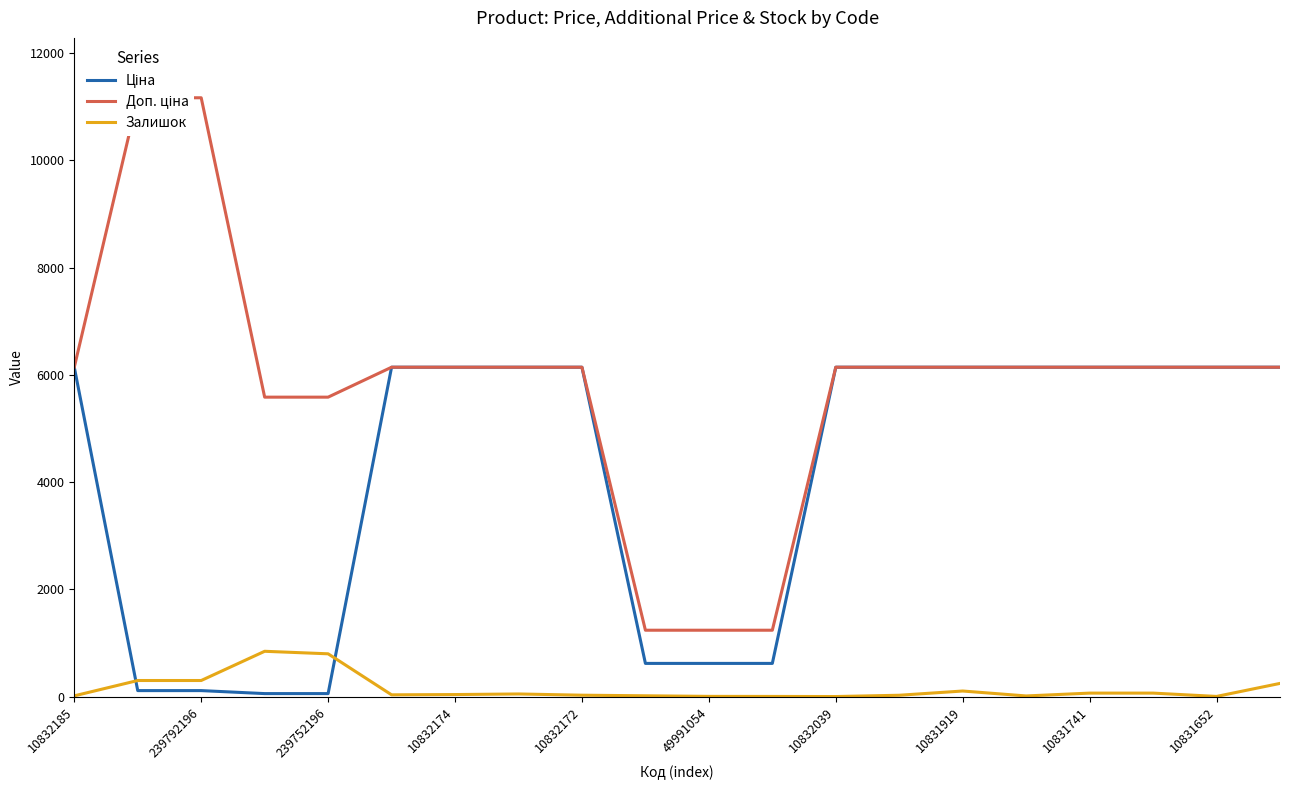

What is the average value of the Залишок series?

147.3